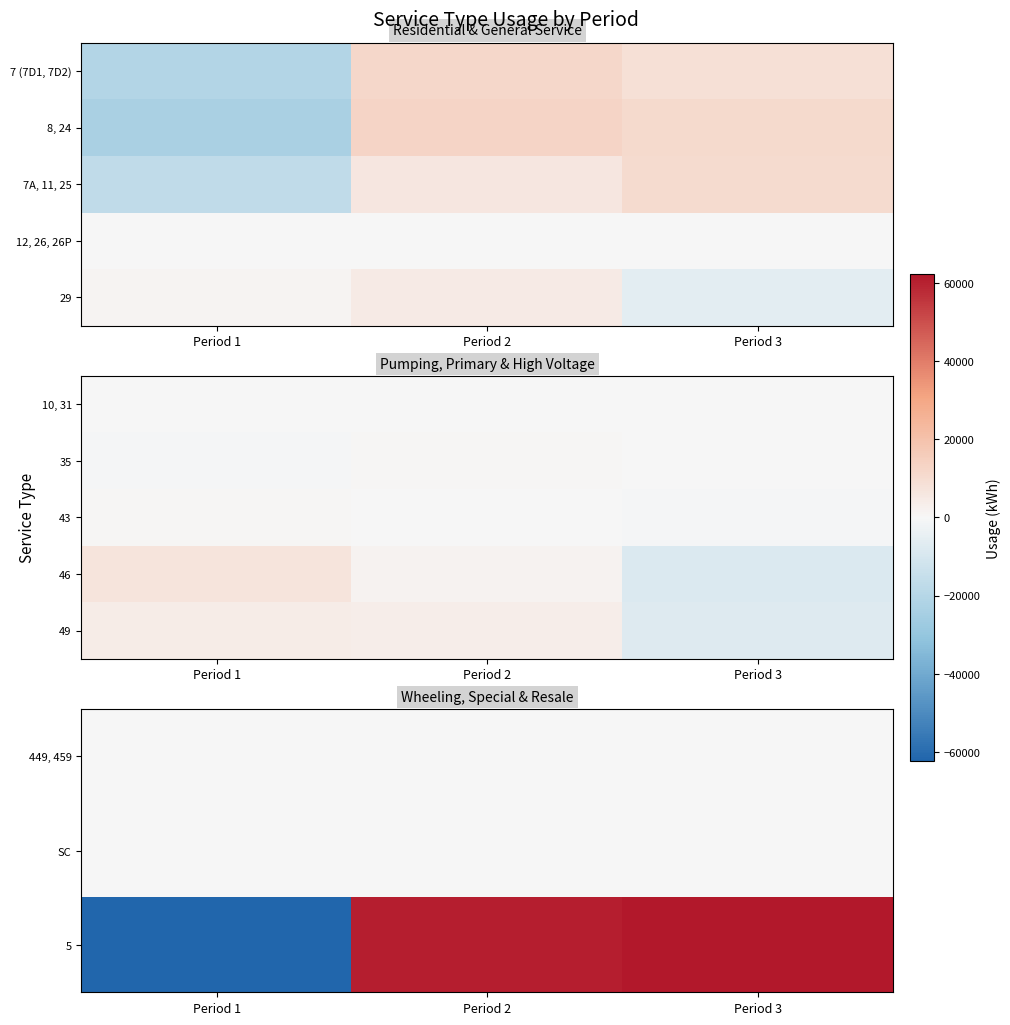

At which category is the sum across all series the highest?

Period 2